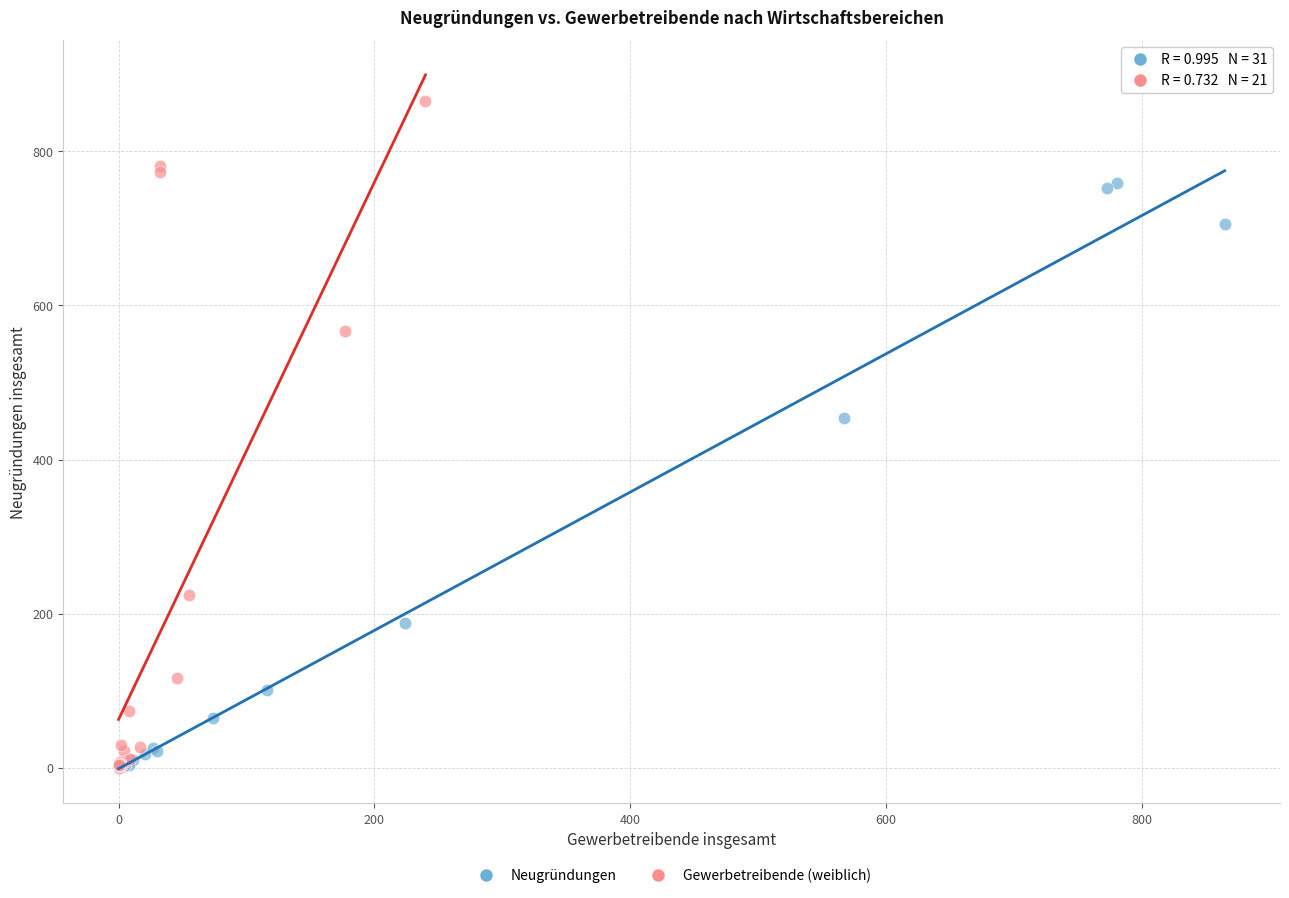

Which series reaches the maximum Y coordinate?

Gewerbetreibende (weiblich)